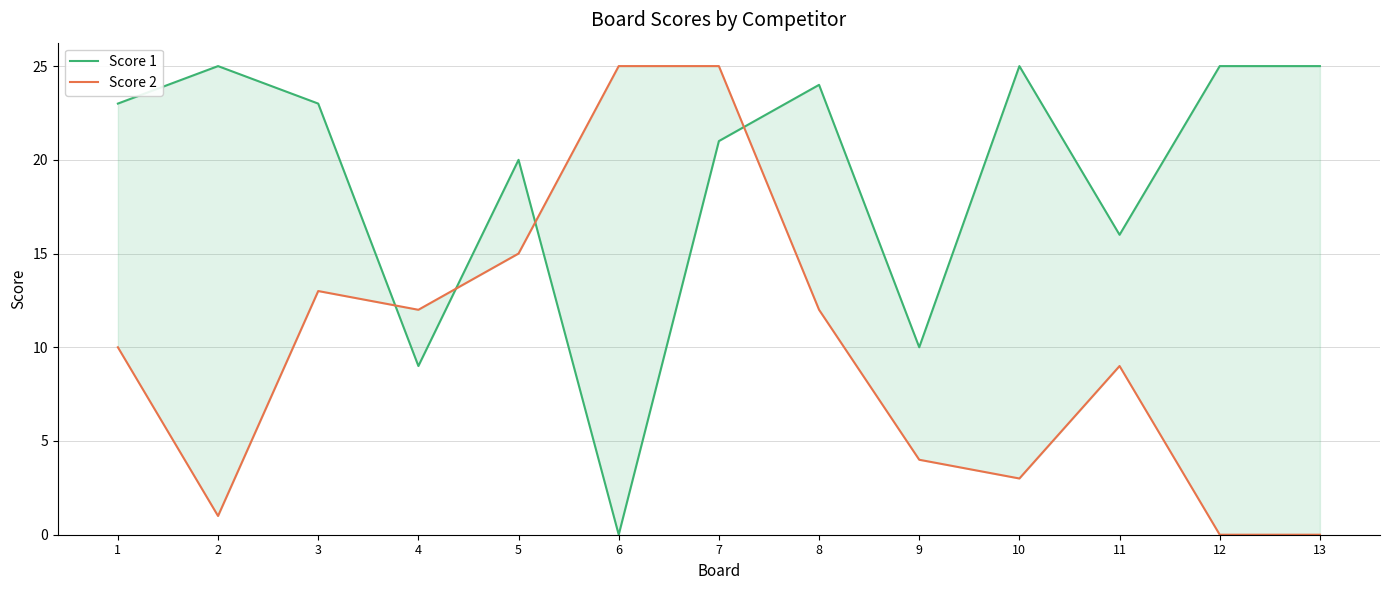

True or false: Score 2 has more than 1 interior local peaks.

True